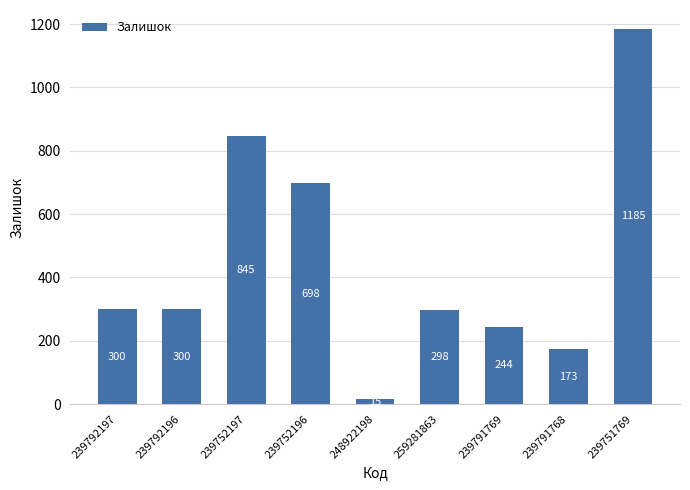

Reading left to right, transcribe all the data shown in this chart.

300	300	845	698	15	298	244	173	1185